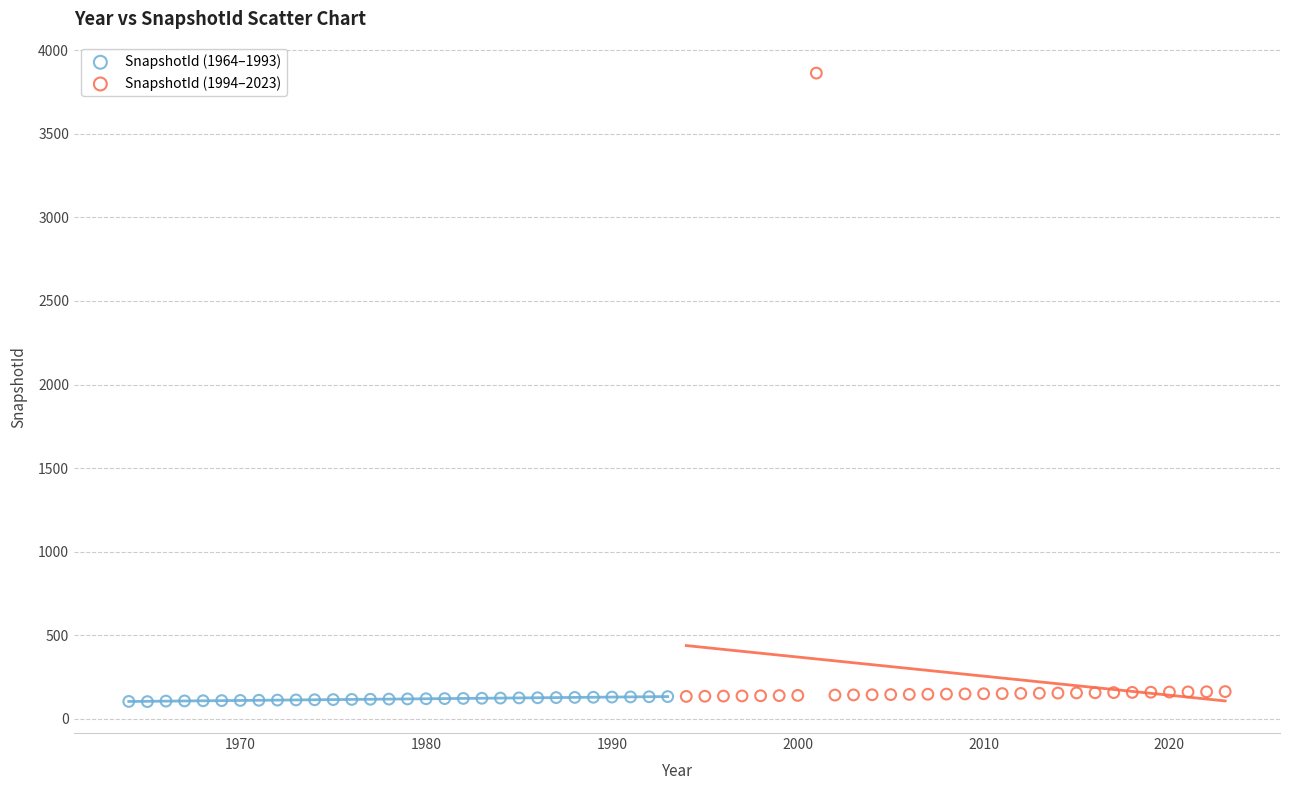

Which series has the largest Y range (max minus min)?

SnapshotId (1994–2023)